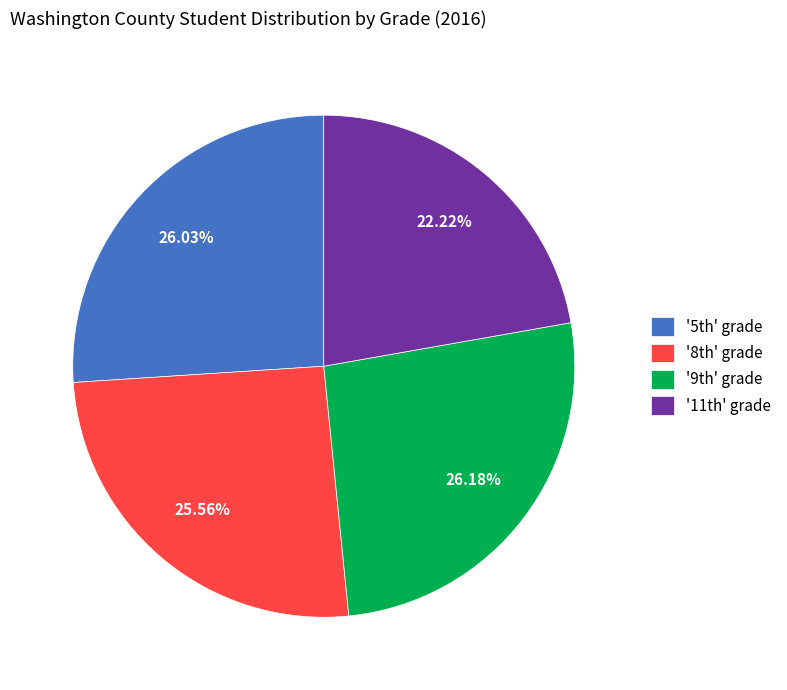

Is there a majority slice in this chart?

No